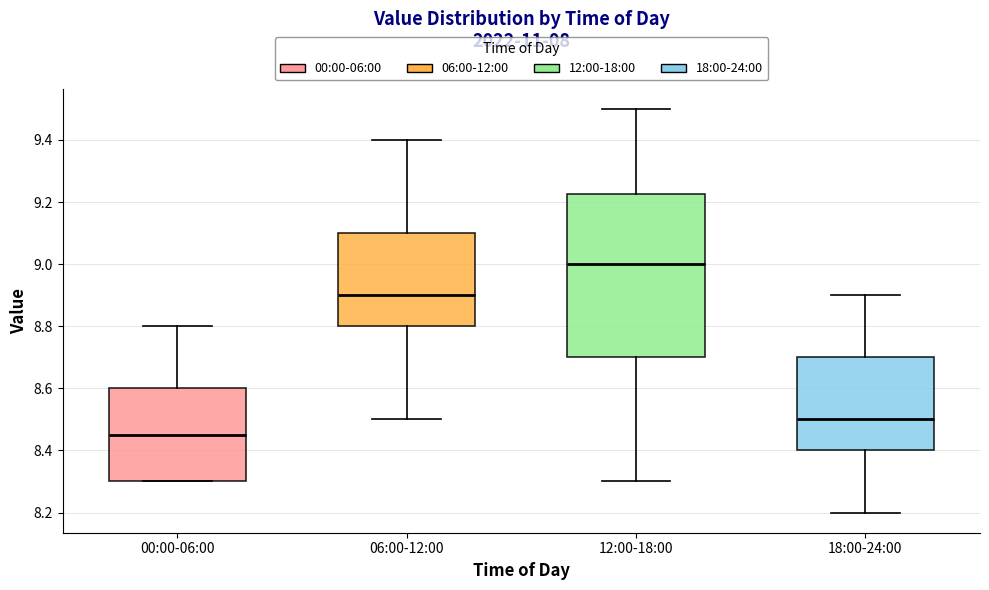

Reading left to right, transcribe this box plot: for each box, give where its median line is, the range the box spans, and where its two whiskers end, as read against the y-axis. The values are not printed on the chart, so give them approximately, as read against the axis.

00:00-06:00: median 8.46, box 8.30 to 8.60, whiskers 8.30 to 8.80
06:00-12:00: median 8.90, box 8.80 to 9.10, whiskers 8.50 to 9.40
12:00-18:00: median 9.00, box 8.70 to 9.22, whiskers 8.30 to 9.50
18:00-24:00: median 8.50, box 8.40 to 8.70, whiskers 8.20 to 8.90